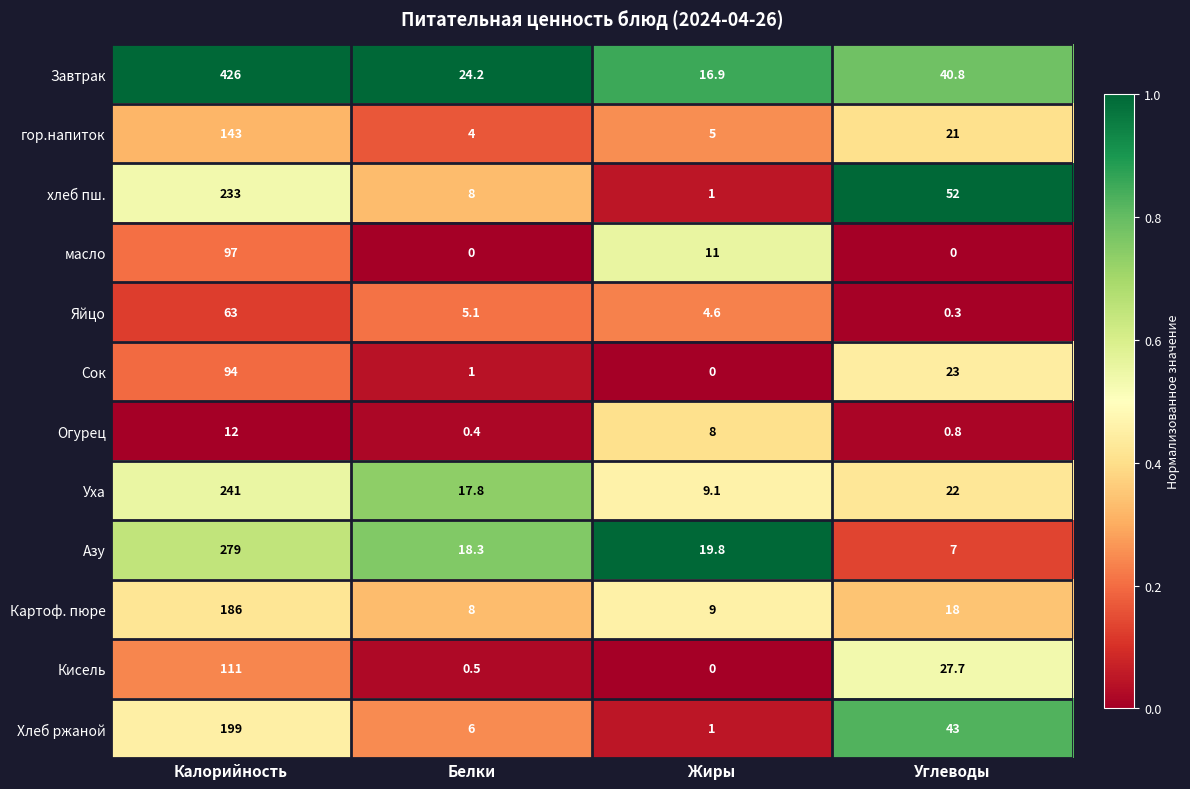

Which category has the lowest value in the Огурец series?

Белки